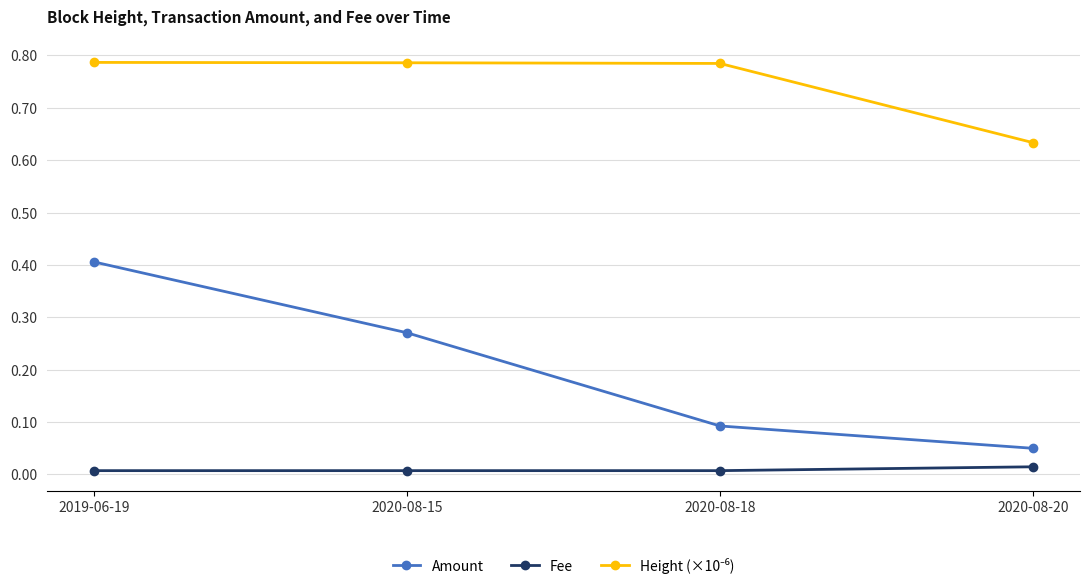

At how many categories does at least one series exceed 0?

4